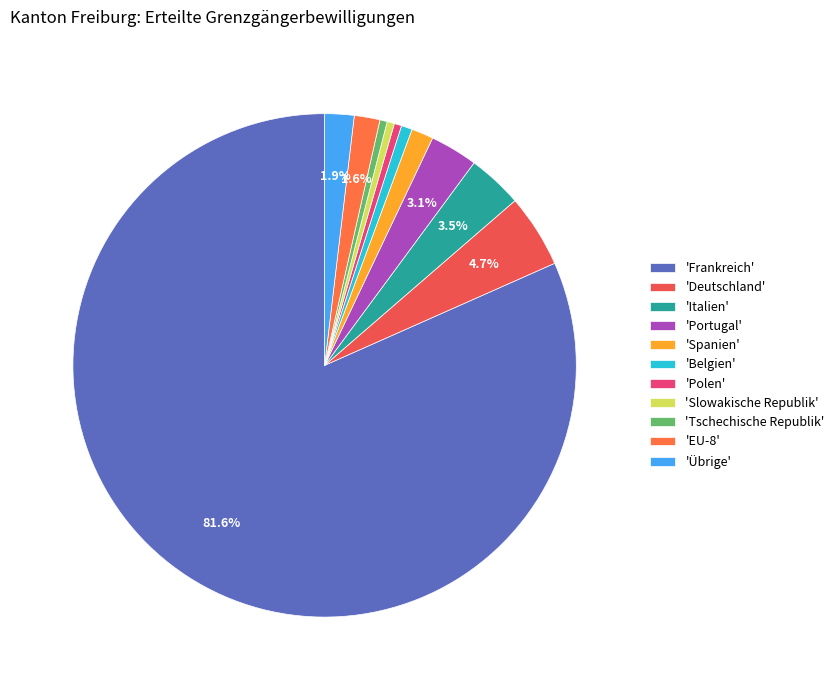

Count the number of slices in the pie.

11